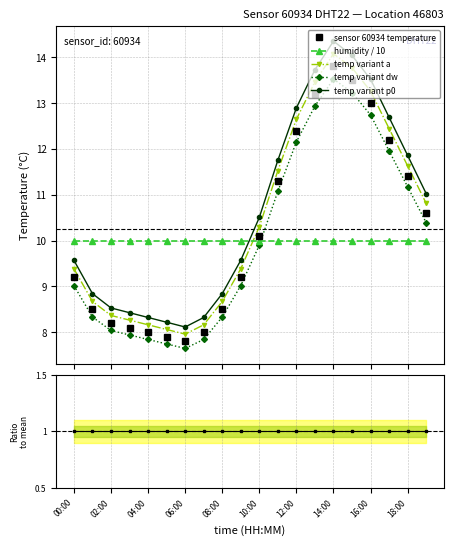

True or false: temp variant a and temp variant dw intersect in this chart.

False